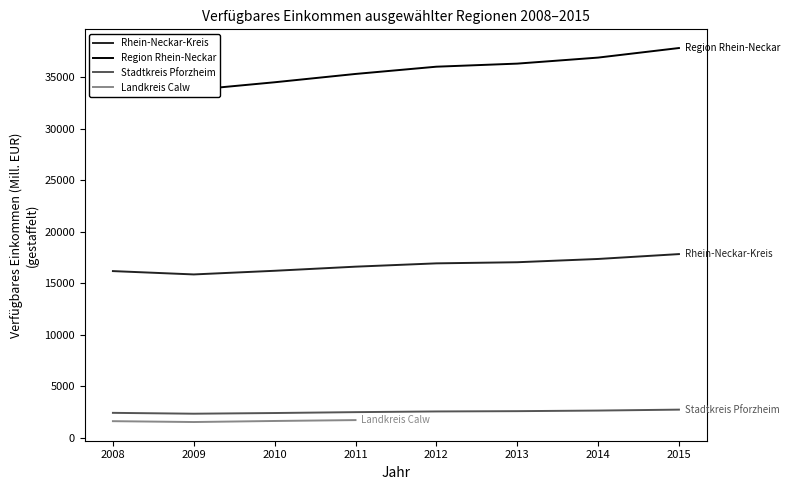

Is it true that Stadtkreis Pforzheim equals 1137.8 at 2015?

False